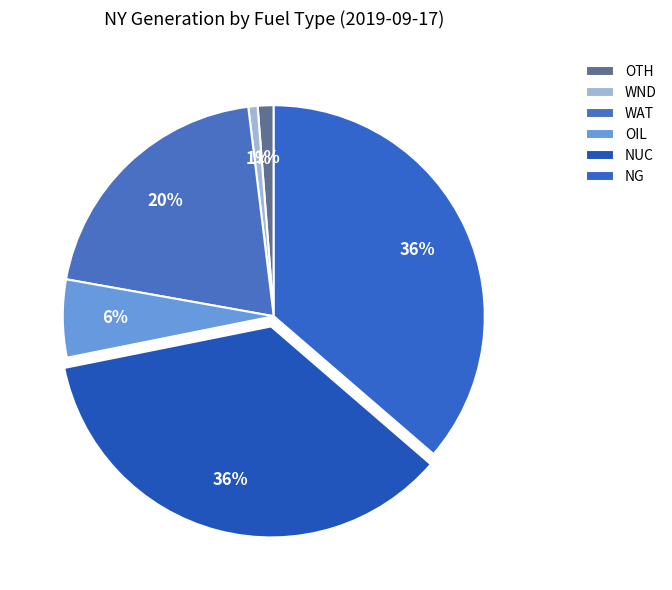

Count the number of slices in the pie.

6